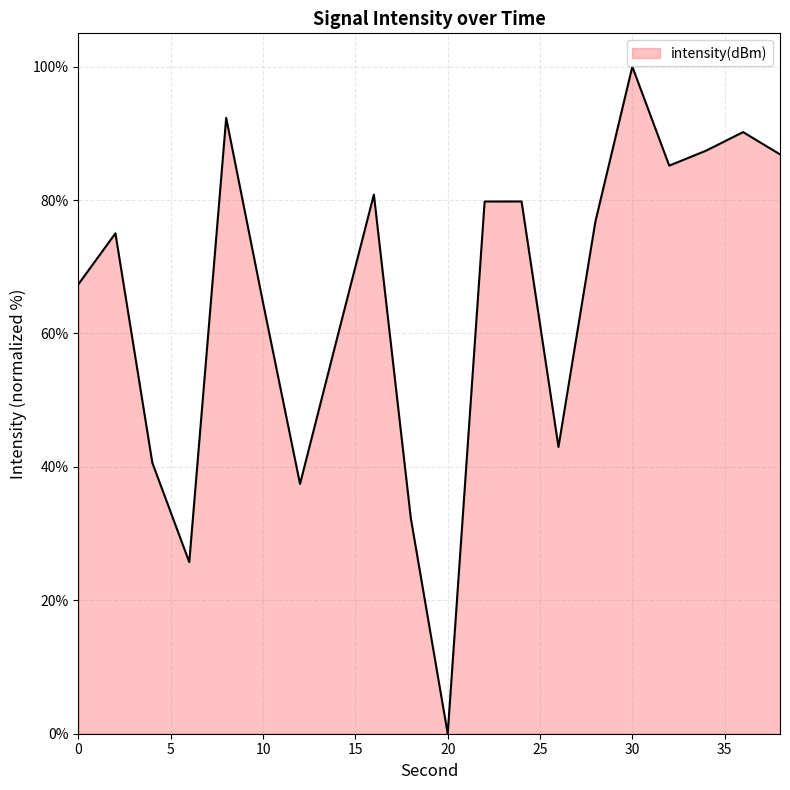

What is the sum of all values?

1304.5